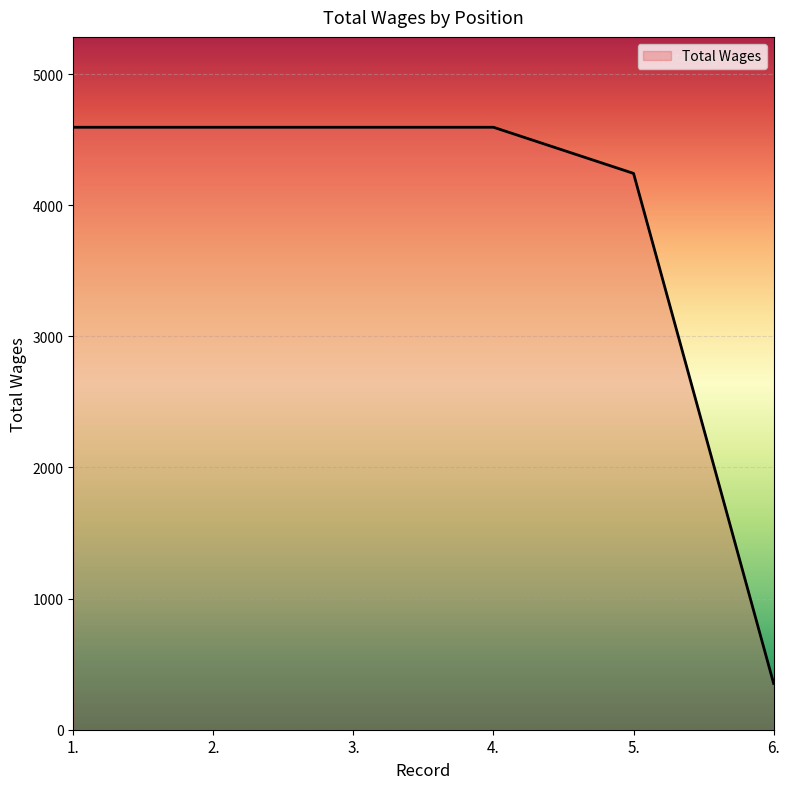

Is this an area chart (filled region under the line)?

No